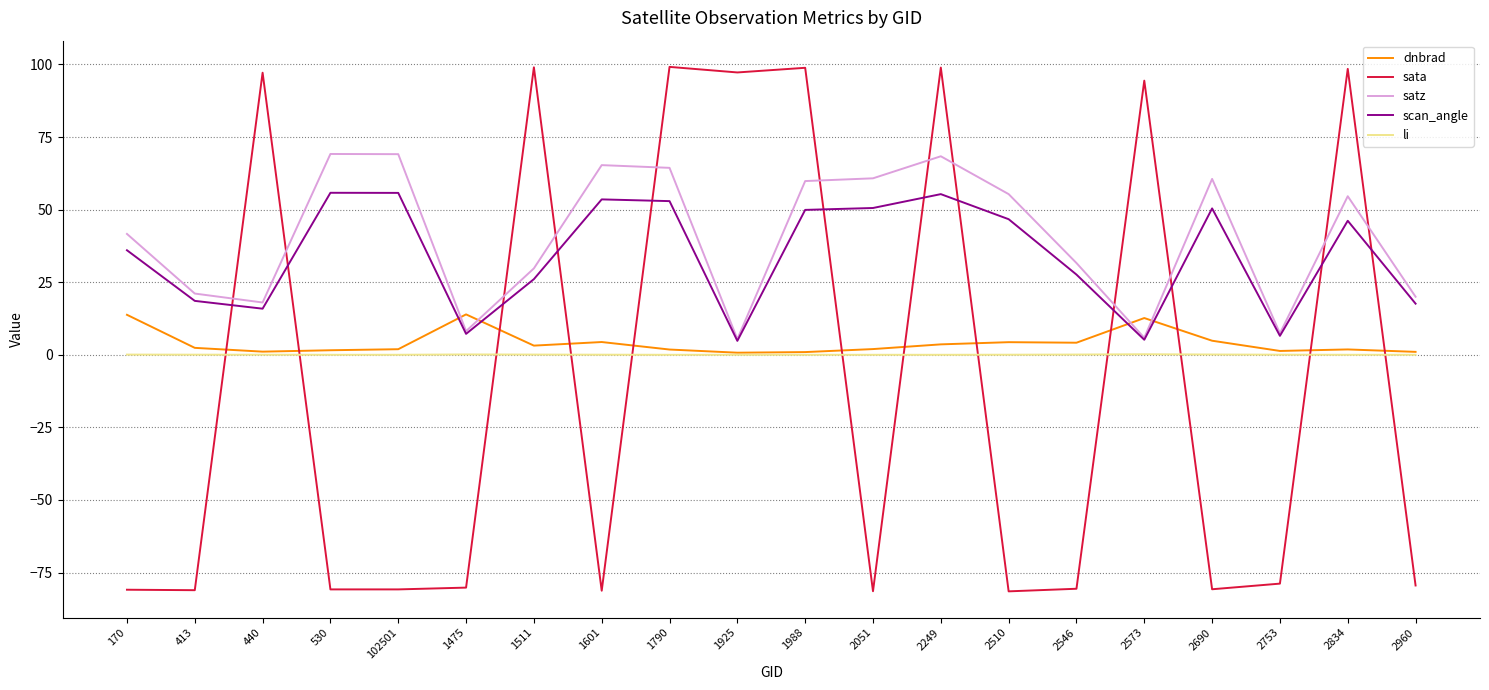

What is the sum of all li values?

0.8